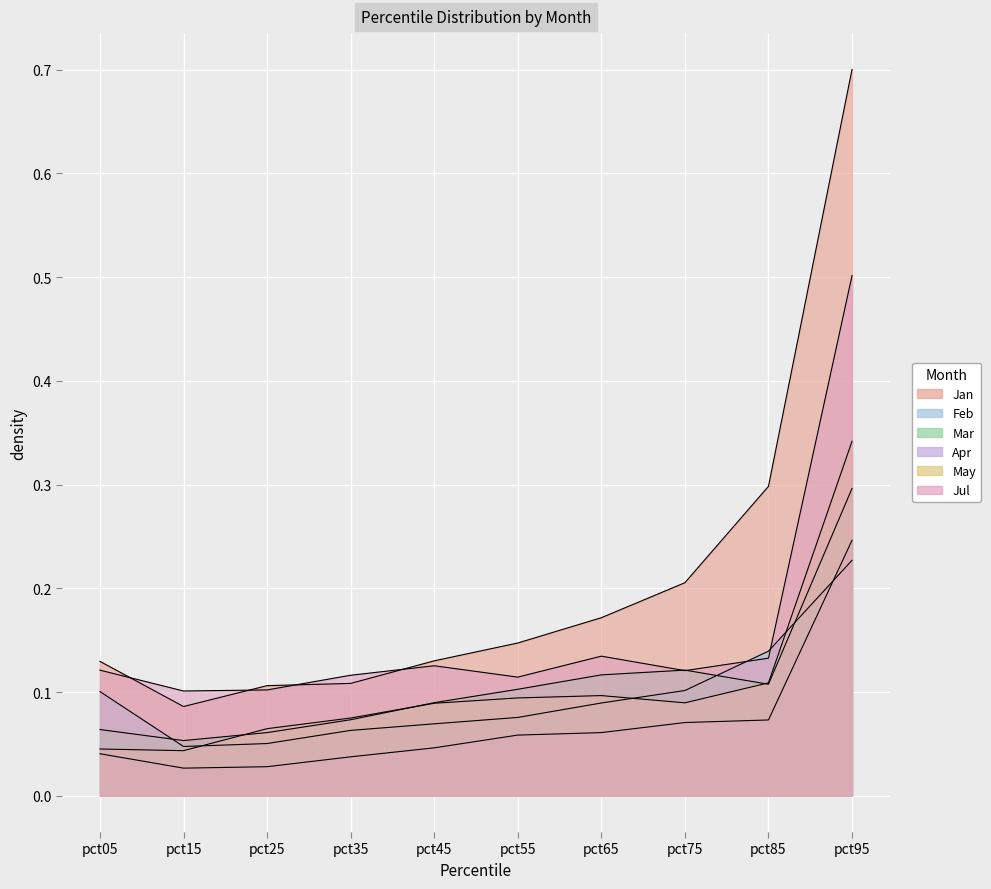

What is the spread (max minus min) of values at pct75?

0.1